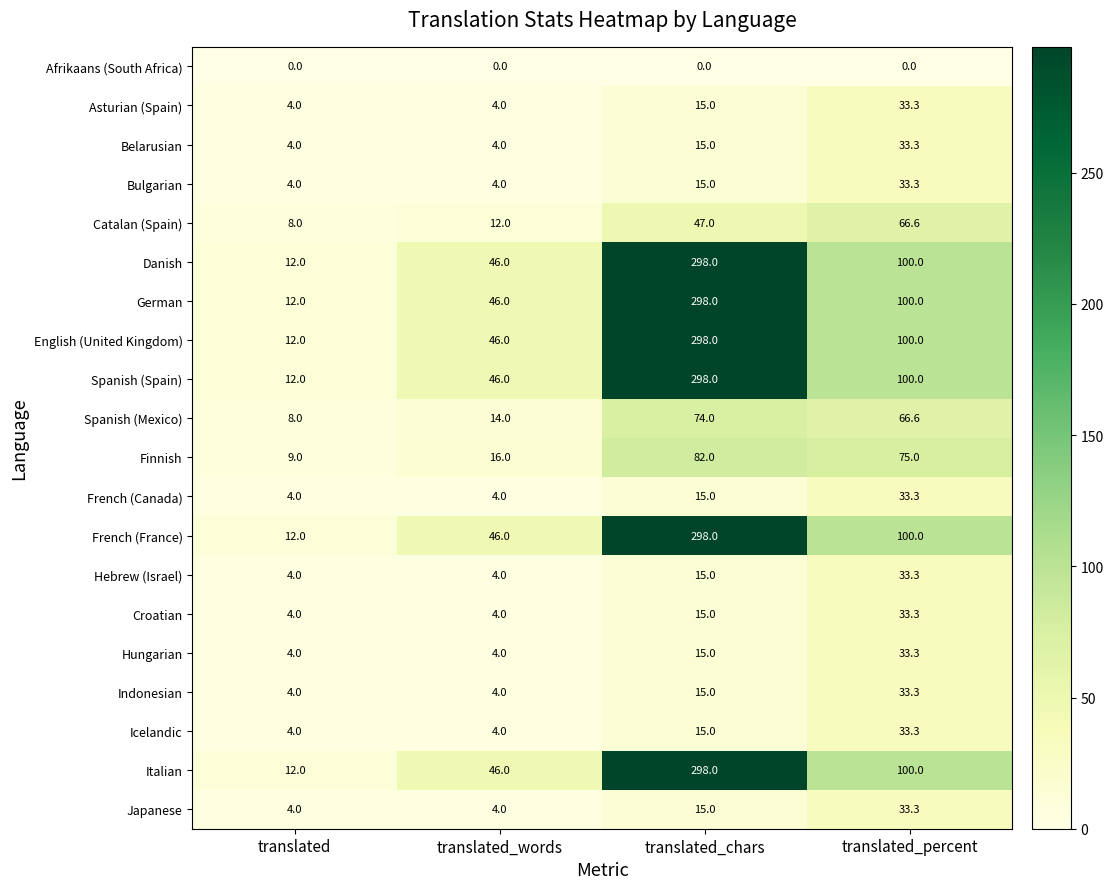

What is the difference between the maximum and minimum values in the Indonesian series?

29.3